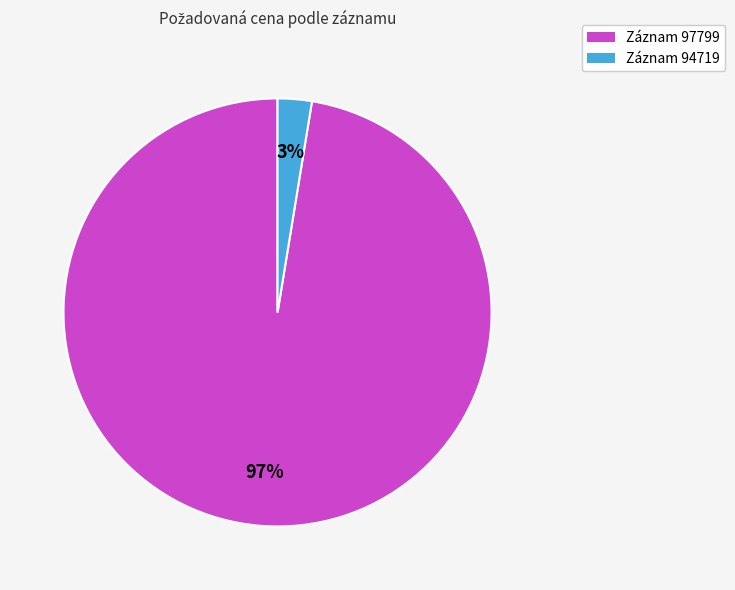

To the nearest percent, what portion does Záznam 97799 represent?

97%